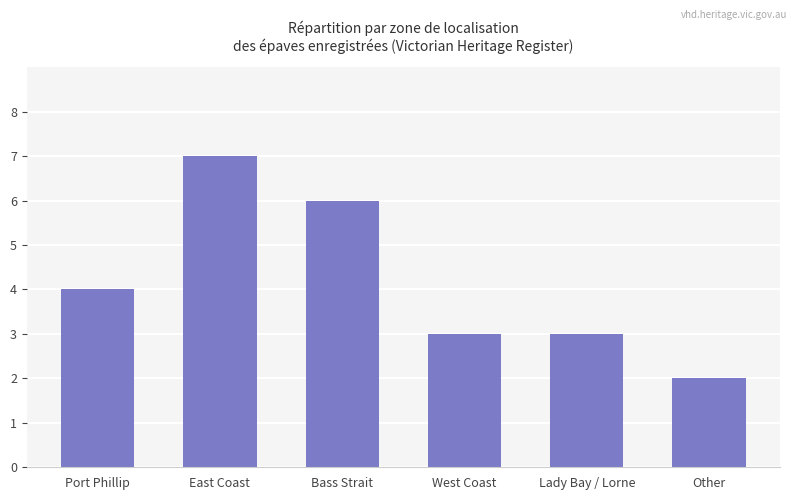

The chart shows a value of 3 at East Coast. True or false?

False